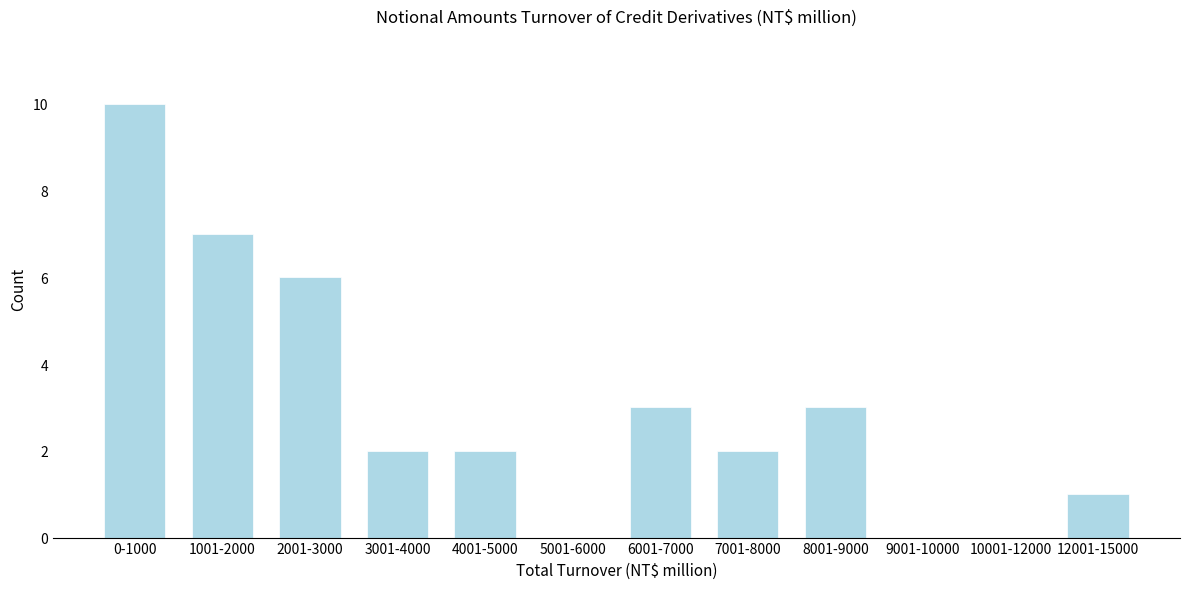

Reading right to left, extract all data points from this chart.

12001-15000=1	10001-12000=0	9001-10000=0	8001-9000=3	7001-8000=2	6001-7000=3	5001-6000=0	4001-5000=2	3001-4000=2	2001-3000=6	1001-2000=7	0-1000=10